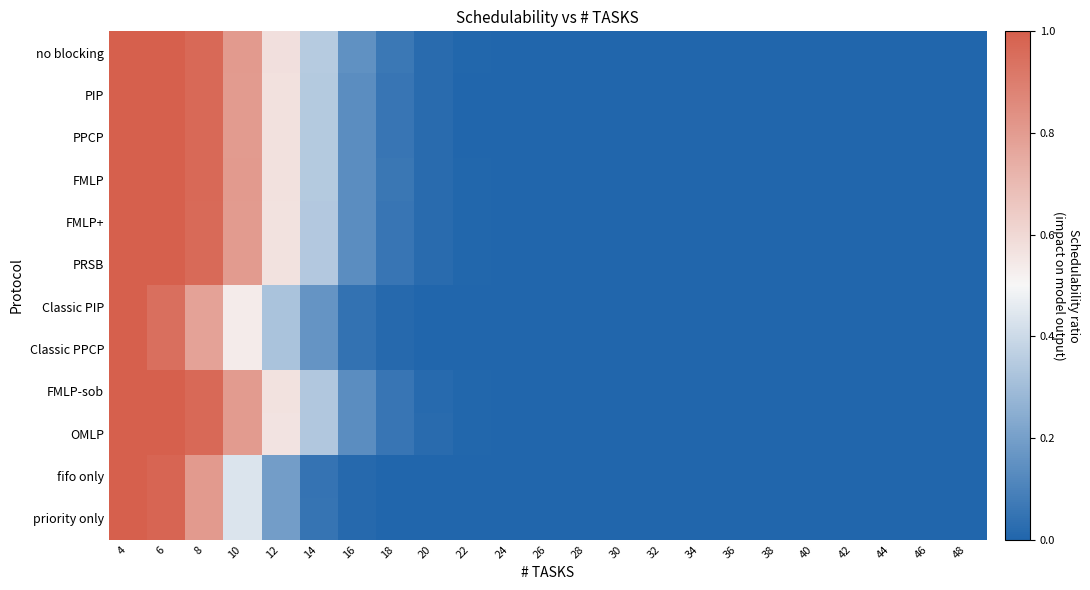

Reading right to left, transcribe all the data shown in this chart.

no blocking: 48=0.0	46=0.0	44=0.0	42=0.0	40=0.0	38=0.0	36=0.0	34=0.0	32=0.0	30=0.0	28=0.0	26=0.0	24=0.0	22=0.0	20=0.0	18=0.1	16=0.2	14=0.3	12=0.6	10=0.8	8=1.0	6=1.0	4=1.0
PIP: 48=0.0	46=0.0	44=0.0	42=0.0	40=0.0	38=0.0	36=0.0	34=0.0	32=0.0	30=0.0	28=0.0	26=0.0	24=0.0	22=0.0	20=0.0	18=0.1	16=0.1	14=0.3	12=0.6	10=0.8	8=1.0	6=1.0	4=1.0
PPCP: 48=0.0	46=0.0	44=0.0	42=0.0	40=0.0	38=0.0	36=0.0	34=0.0	32=0.0	30=0.0	28=0.0	26=0.0	24=0.0	22=0.0	20=0.0	18=0.1	16=0.1	14=0.3	12=0.6	10=0.8	8=1.0	6=1.0	4=1.0
FMLP: 48=0.0	46=0.0	44=0.0	42=0.0	40=0.0	38=0.0	36=0.0	34=0.0	32=0.0	30=0.0	28=0.0	26=0.0	24=0.0	22=0.0	20=0.0	18=0.1	16=0.1	14=0.3	12=0.6	10=0.8	8=1.0	6=1.0	4=1.0
FMLP+: 48=0.0	46=0.0	44=0.0	42=0.0	40=0.0	38=0.0	36=0.0	34=0.0	32=0.0	30=0.0	28=0.0	26=0.0	24=0.0	22=0.0	20=0.0	18=0.1	16=0.1	14=0.3	12=0.6	10=0.8	8=1.0	6=1.0	4=1.0
PRSB: 48=0.0	46=0.0	44=0.0	42=0.0	40=0.0	38=0.0	36=0.0	34=0.0	32=0.0	30=0.0	28=0.0	26=0.0	24=0.0	22=0.0	20=0.0	18=0.1	16=0.1	14=0.3	12=0.6	10=0.8	8=1.0	6=1.0	4=1.0
Classic PIP: 48=0.0	46=0.0	44=0.0	42=0.0	40=0.0	38=0.0	36=0.0	34=0.0	32=0.0	30=0.0	28=0.0	26=0.0	24=0.0	22=0.0	20=0.0	18=0.0	16=0.0	14=0.2	12=0.3	10=0.5	8=0.8	6=0.9	4=1.0
Classic PPCP: 48=0.0	46=0.0	44=0.0	42=0.0	40=0.0	38=0.0	36=0.0	34=0.0	32=0.0	30=0.0	28=0.0	26=0.0	24=0.0	22=0.0	20=0.0	18=0.0	16=0.0	14=0.2	12=0.3	10=0.5	8=0.8	6=0.9	4=1.0
FMLP-sob: 48=0.0	46=0.0	44=0.0	42=0.0	40=0.0	38=0.0	36=0.0	34=0.0	32=0.0	30=0.0	28=0.0	26=0.0	24=0.0	22=0.0	20=0.0	18=0.1	16=0.1	14=0.3	12=0.6	10=0.8	8=1.0	6=1.0	4=1.0
OMLP: 48=0.0	46=0.0	44=0.0	42=0.0	40=0.0	38=0.0	36=0.0	34=0.0	32=0.0	30=0.0	28=0.0	26=0.0	24=0.0	22=0.0	20=0.0	18=0.1	16=0.1	14=0.3	12=0.6	10=0.8	8=1.0	6=1.0	4=1.0
fifo only: 48=0.0	46=0.0	44=0.0	42=0.0	40=0.0	38=0.0	36=0.0	34=0.0	32=0.0	30=0.0	28=0.0	26=0.0	24=0.0	22=0.0	20=0.0	18=0.0	16=0.0	14=0.0	12=0.2	10=0.4	8=0.8	6=1.0	4=1.0
priority only: 48=0.0	46=0.0	44=0.0	42=0.0	40=0.0	38=0.0	36=0.0	34=0.0	32=0.0	30=0.0	28=0.0	26=0.0	24=0.0	22=0.0	20=0.0	18=0.0	16=0.0	14=0.1	12=0.2	10=0.4	8=0.8	6=1.0	4=1.0